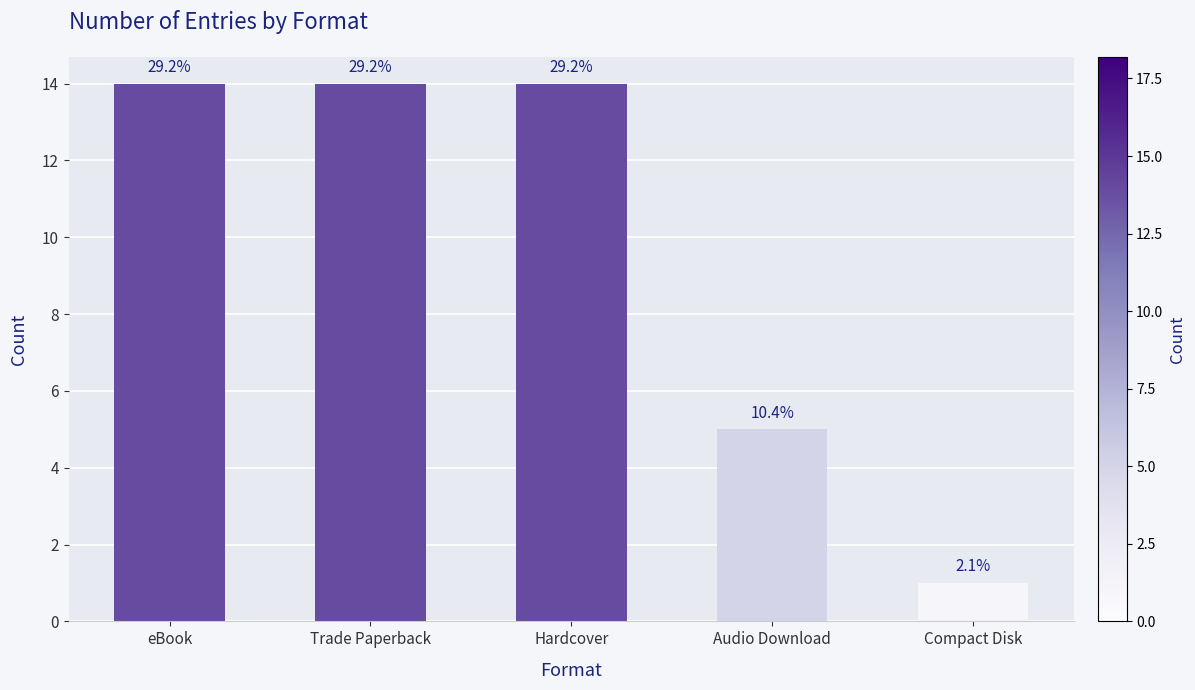

True or false: the data shows 0 at Compact Disk.

False